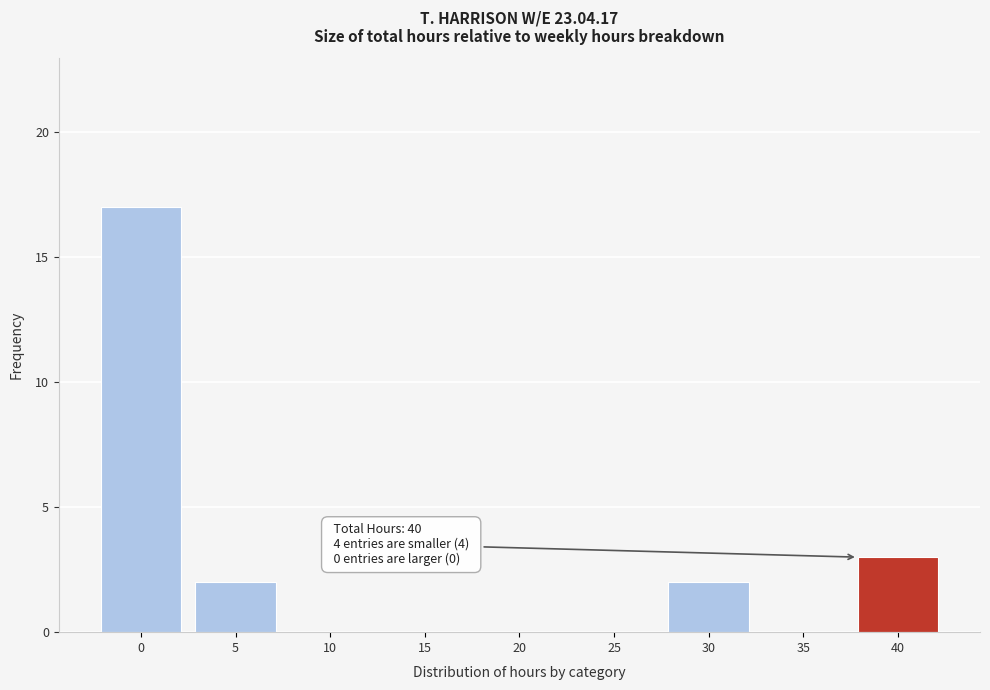

Reading right to left, list all the values displayed in this chart.

40=3	35=0	30=2	25=0	20=0	15=0	10=0	5=2	0=17